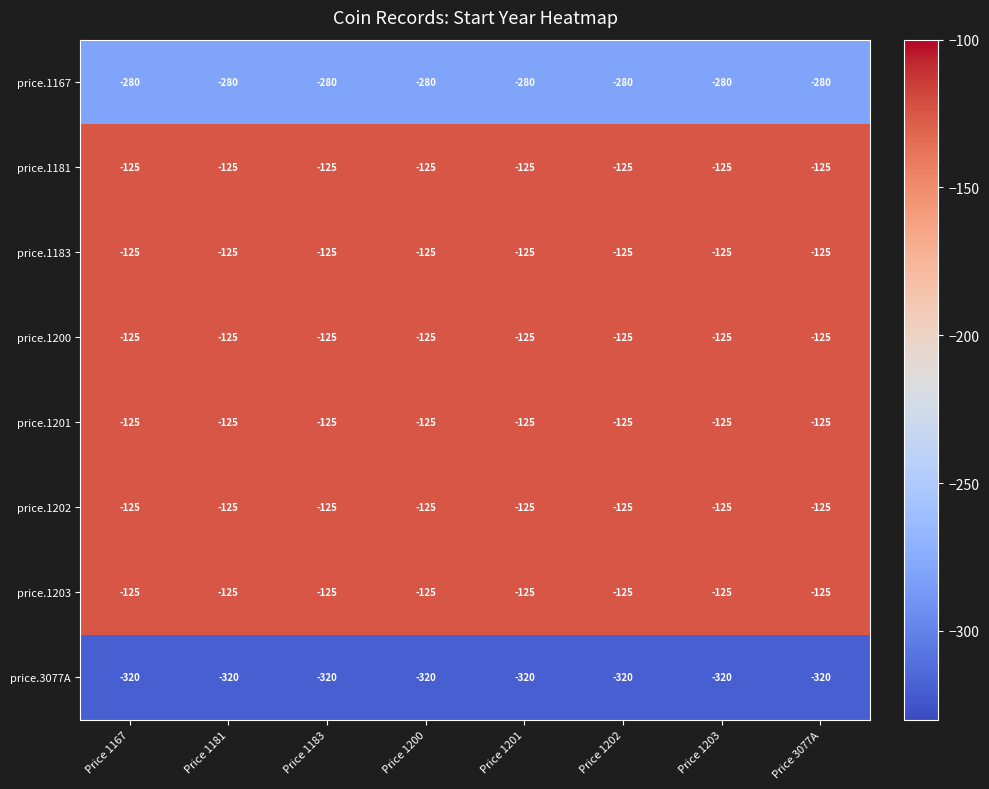

What is the greatest value displayed?

-125